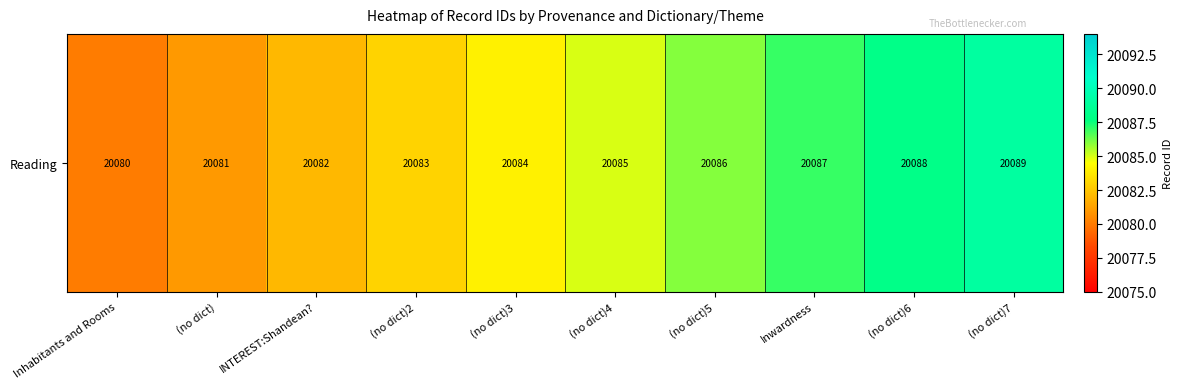

List the labels in order of value, smallest first.

Inhabitants and Rooms, (no dict), INTEREST:Shandean?, (no dict)2, (no dict)3, (no dict)4, (no dict)5, Inwardness, (no dict)6, (no dict)7